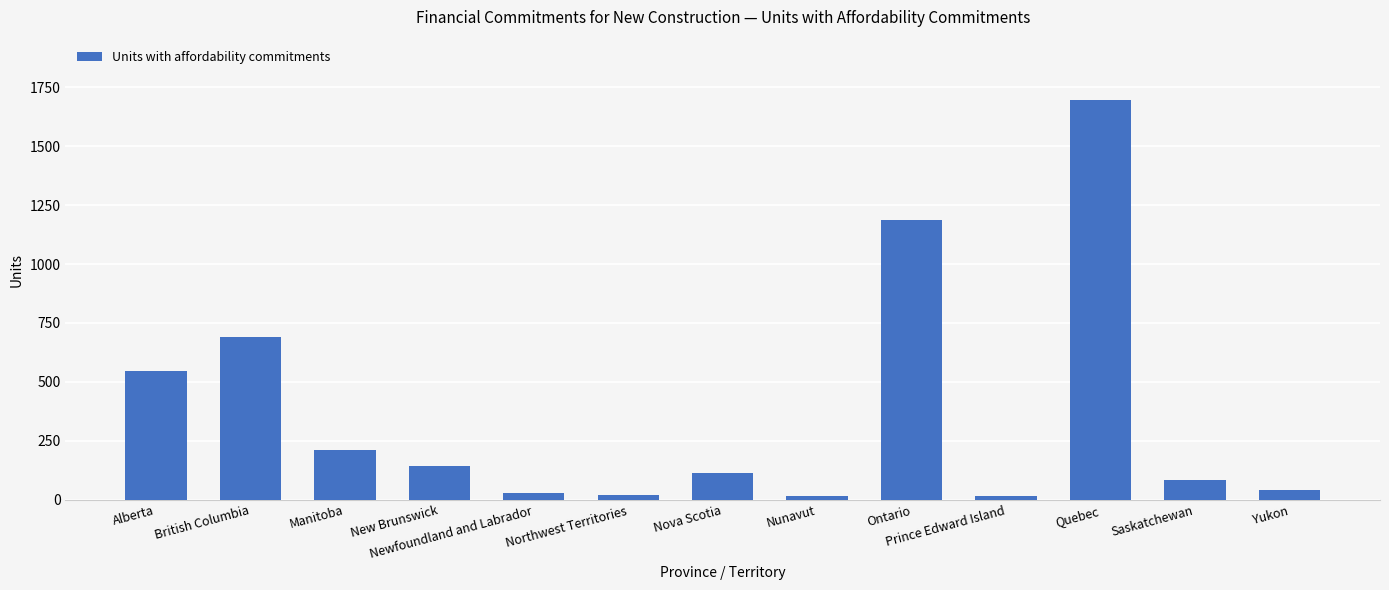

What is the minimum value shown in the chart?

15